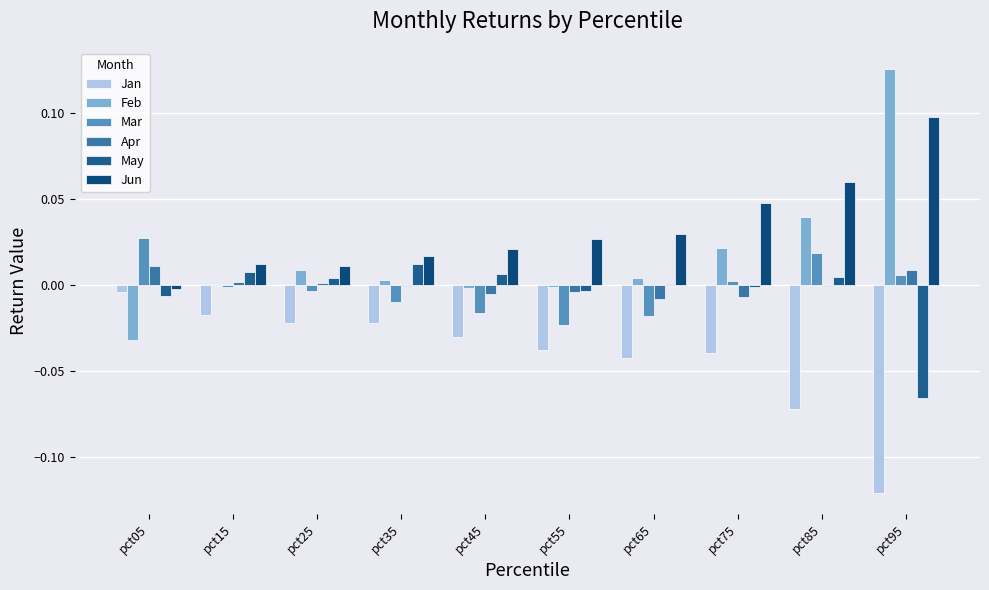

What is the sum of all Feb values?

0.2